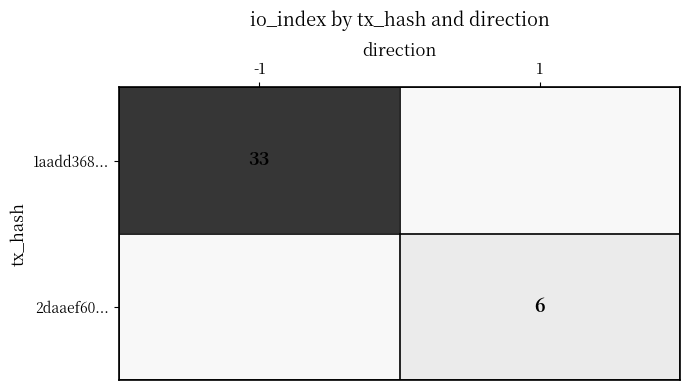

Is the value of 2daaef60... at 1 greater than the value of 1aadd368... at -1?

No